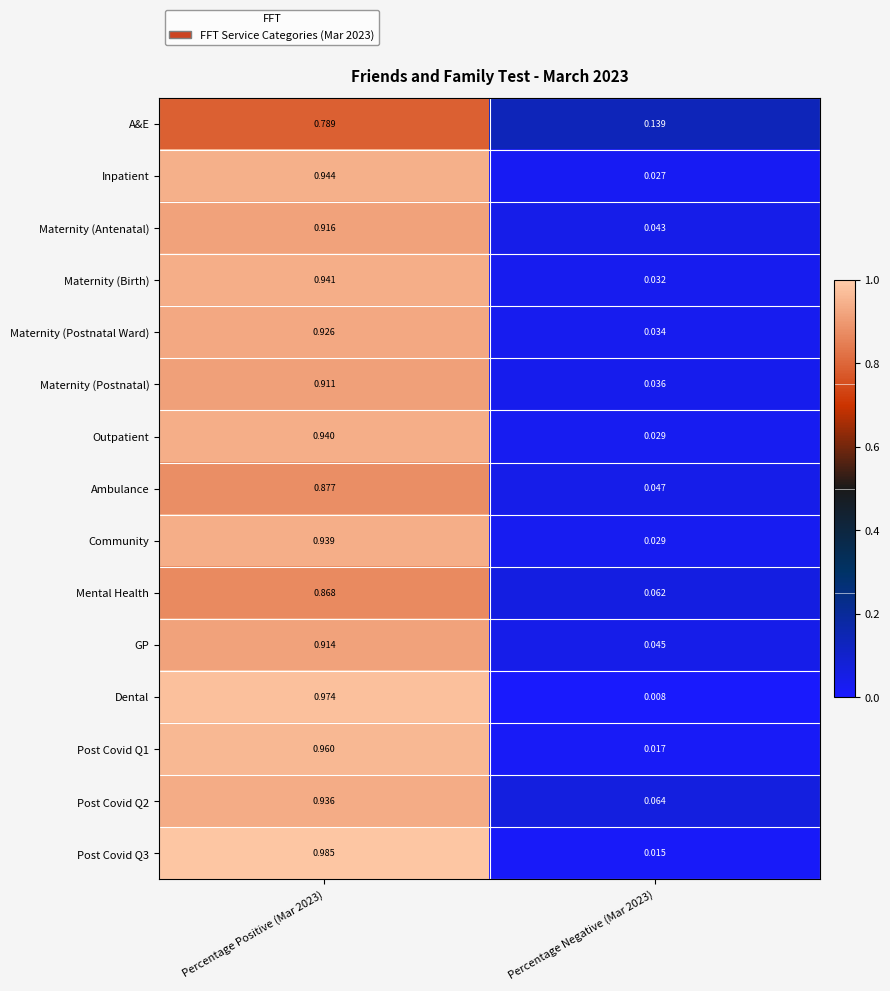

Is the value of Outpatient at Percentage Negative (Mar 2023) greater than the value of Dental at Percentage Negative (Mar 2023)?

Yes